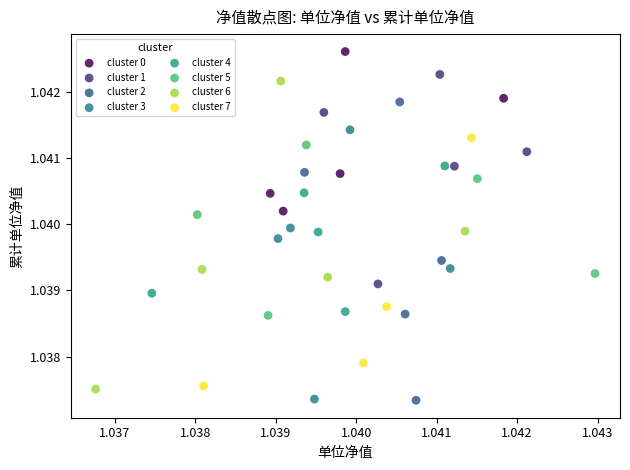

Which series contains the highest Y value?

cluster 0